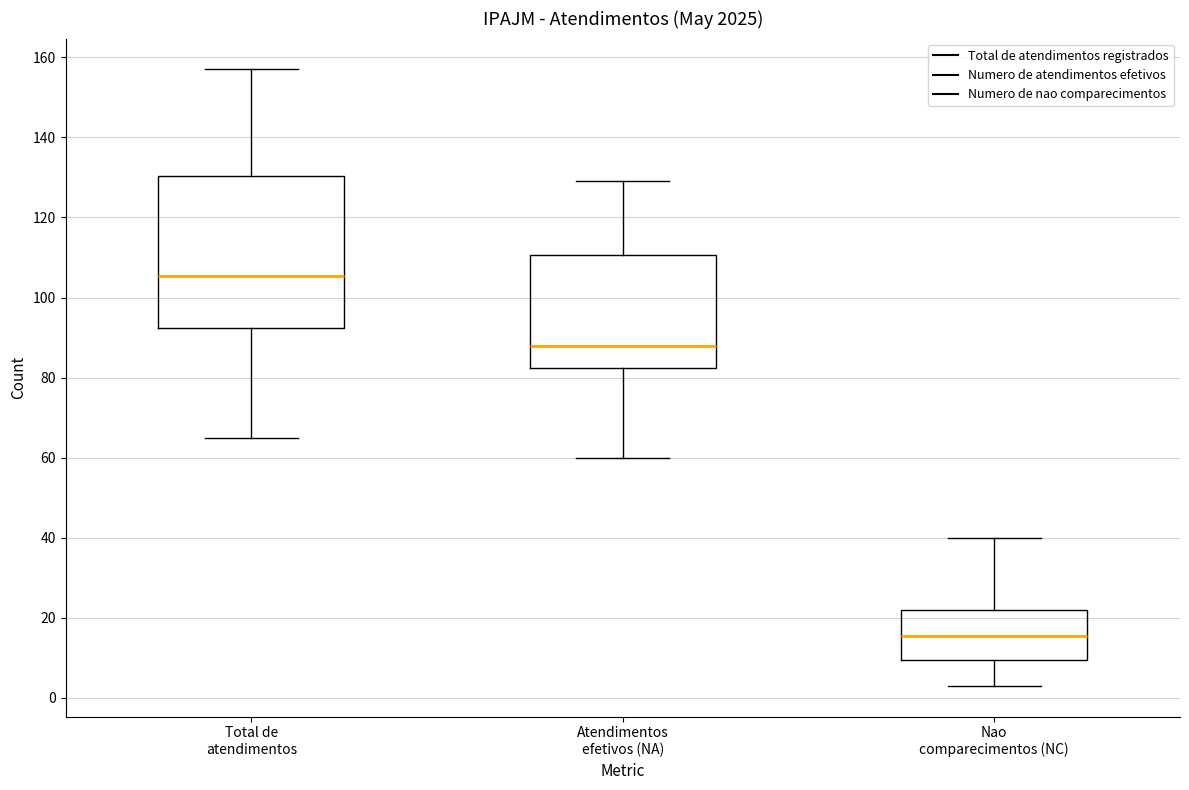

Reading left to right, transcribe this box plot: for each box, give where its median line is, the range the box spans, and where its two whiskers end, as read against the y-axis. The values are not printed on the chart, so give them approximately, as read against the axis.

Total de atendimentos: median 106, box 92 to 130, whiskers 66 to 158
Atendimentos efetivos (NA): median 88, box 82 to 110, whiskers 60 to 130
Nao comparecimentos (NC): median 16, box 10 to 22, whiskers 4 to 40